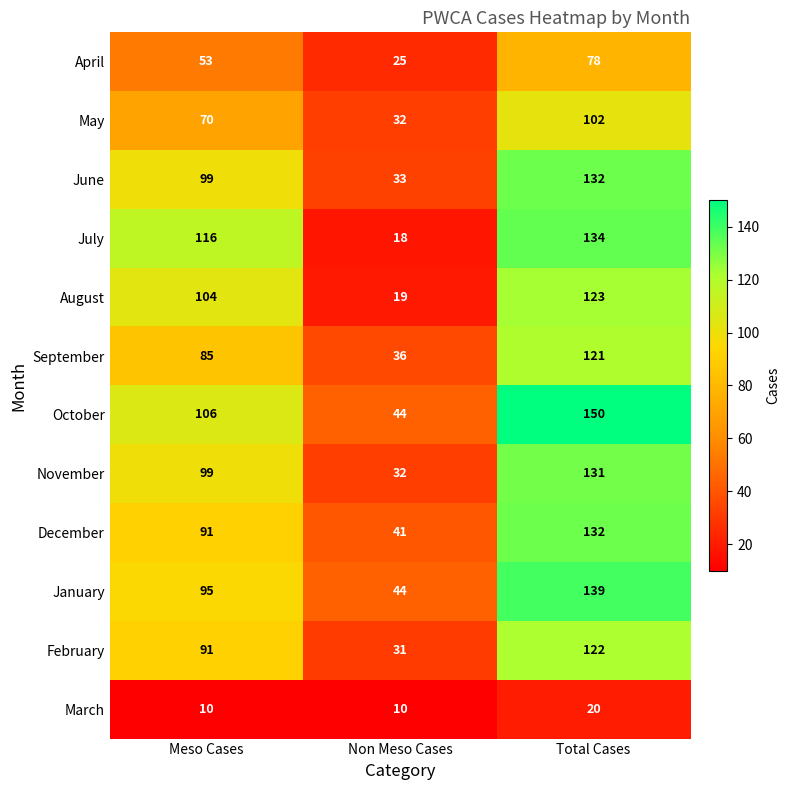

True or false: March has a value of 4 at Total Cases.

False